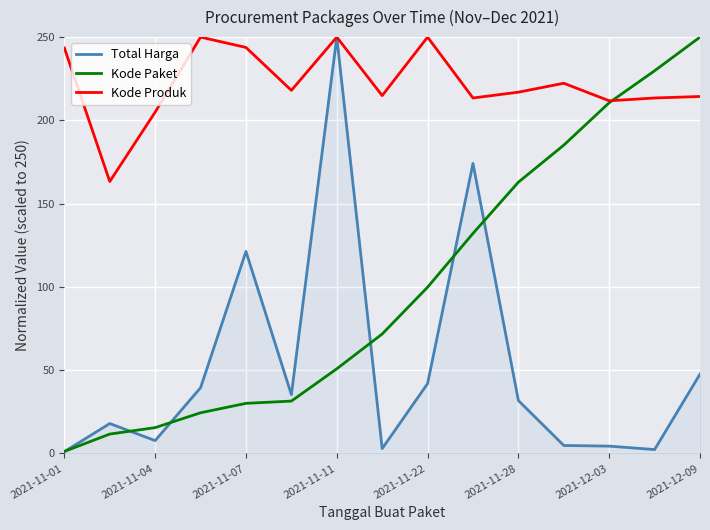

Which series has the largest total across all categories?

Kode Produk